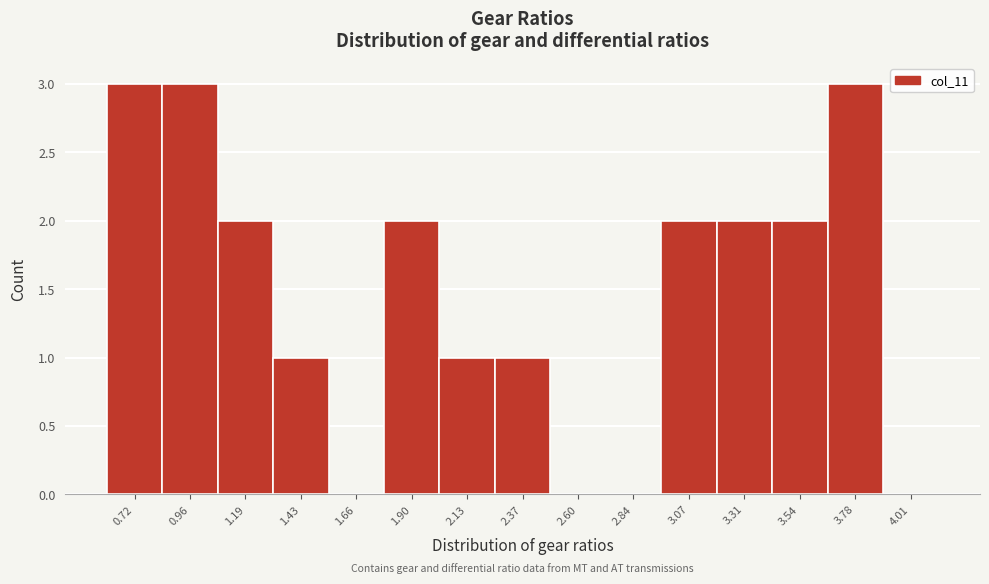

Reading right to left, what are all the values shown in this chart?

4.01=0	3.78=3	3.54=2	3.31=2	3.07=2	2.84=0	2.60=0	2.37=1	2.13=1	1.90=2	1.66=0	1.43=1	1.19=2	0.96=3	0.72=3